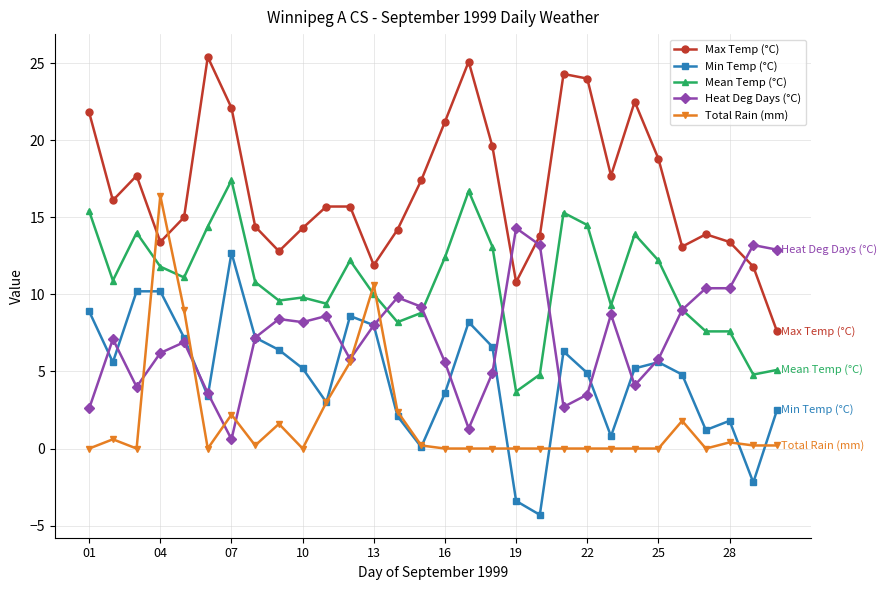

Which series has the largest total across all categories?

Max Temp (°C)